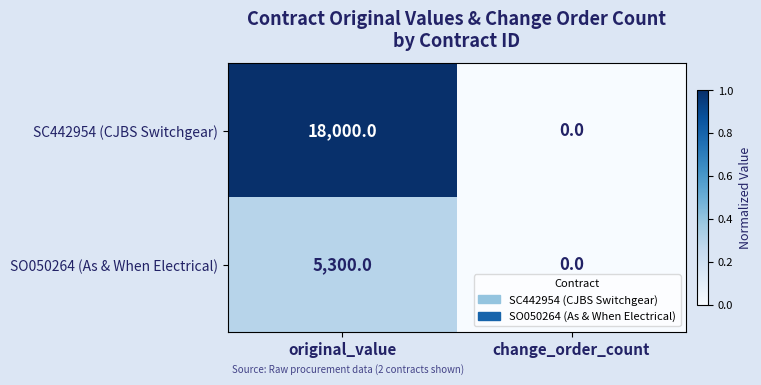

Which label corresponds to the largest value in the chart?

original_value